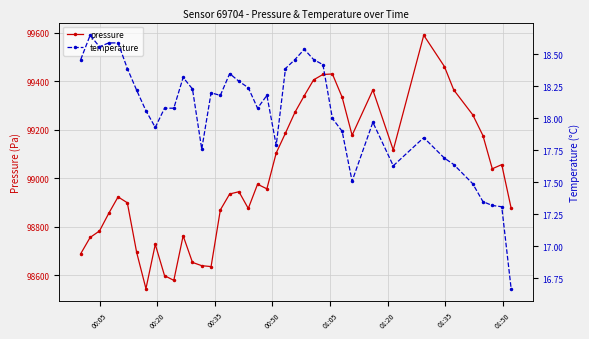

What is the value of the pressure point at the 22nd from the left?

99104.8